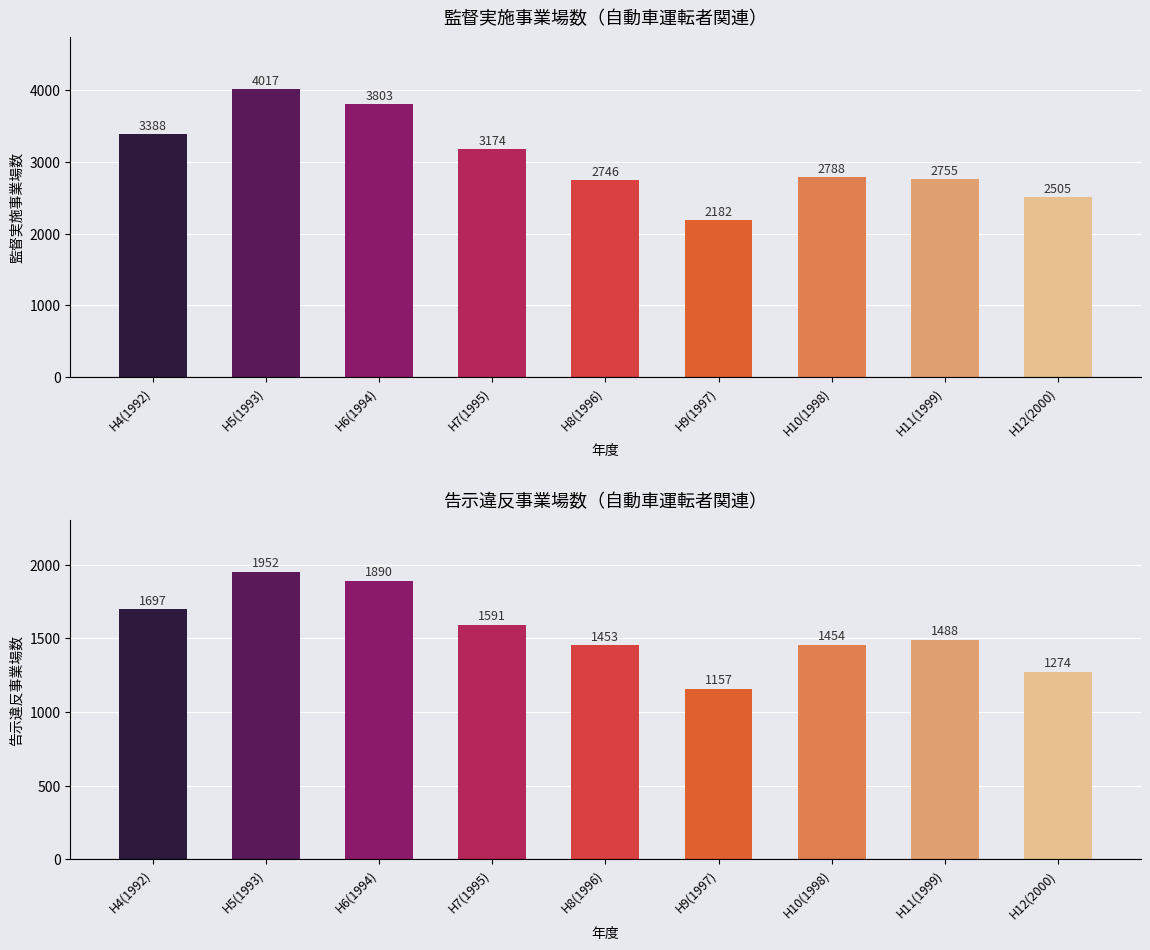

Reading right to left, list all the values displayed in this chart.

合計: H12(2000)=2505	H11(1999)=2755	H10(1998)=2788	H9(1997)=2182	H8(1996)=2746	H7(1995)=3174	H6(1994)=3803	H5(1993)=4017	H4(1992)=3388
告示違反合計: H12(2000)=1274	H11(1999)=1488	H10(1998)=1454	H9(1997)=1157	H8(1996)=1453	H7(1995)=1591	H6(1994)=1890	H5(1993)=1952	H4(1992)=1697